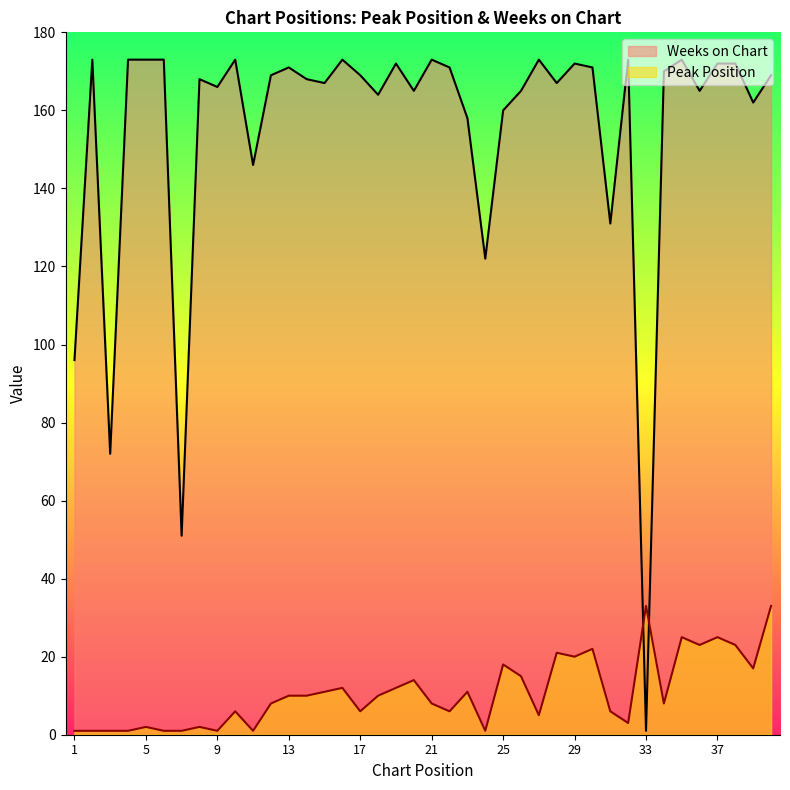

How many intersections are there between Peak Position and Weeks on Chart?

2